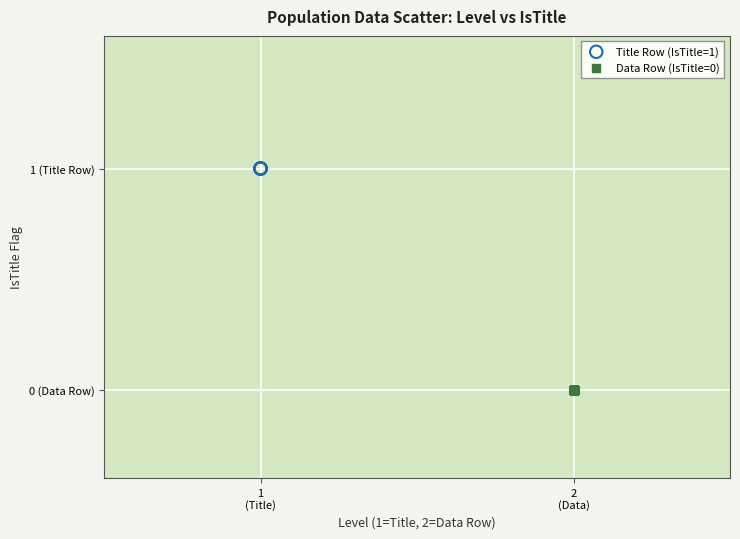

What are all the series names shown in the legend?

Title Row (IsTitle=1), Data Row (IsTitle=0)